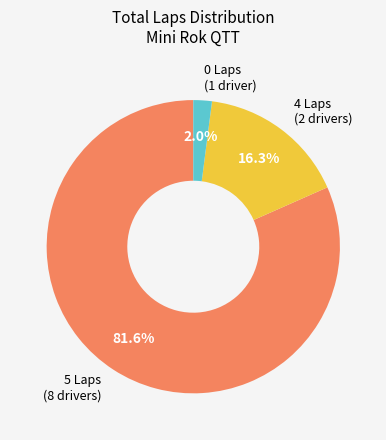

Rank the categories by value from lowest to highest.

0 Laps (1 driver), 4 Laps (2 drivers), 5 Laps (8 drivers)